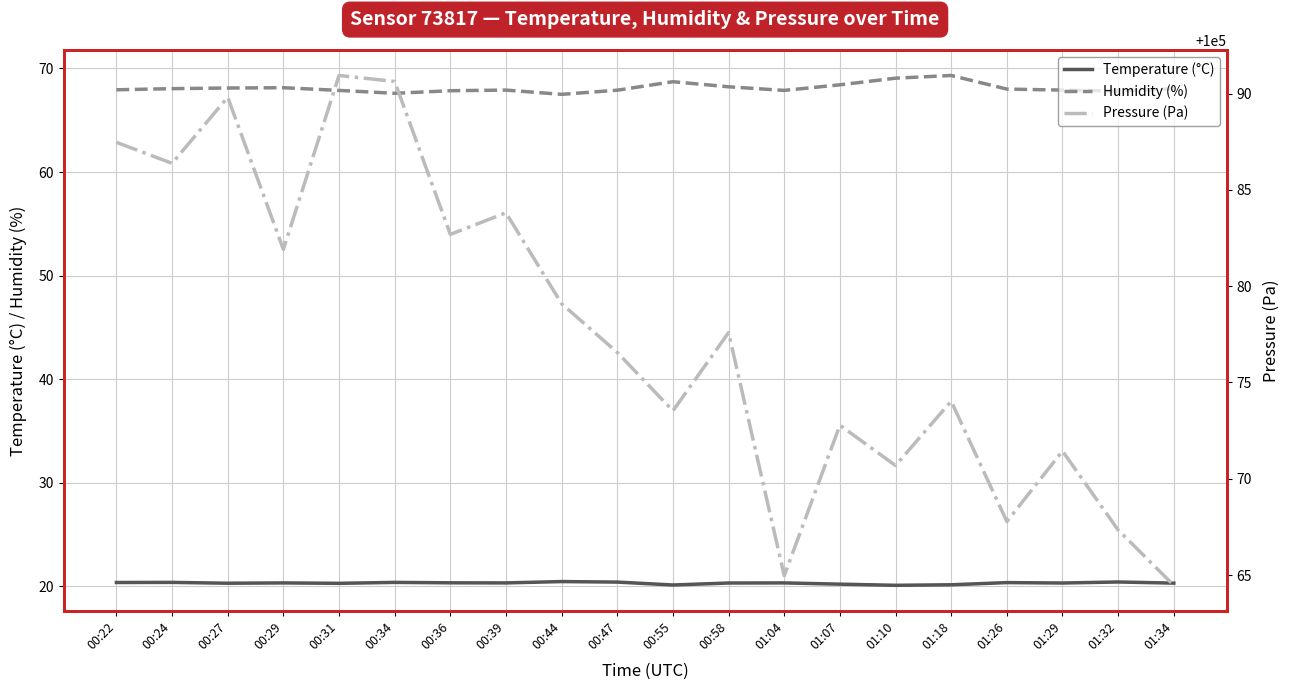

What is the lowest value of the Temperature (°C) series?

20.1